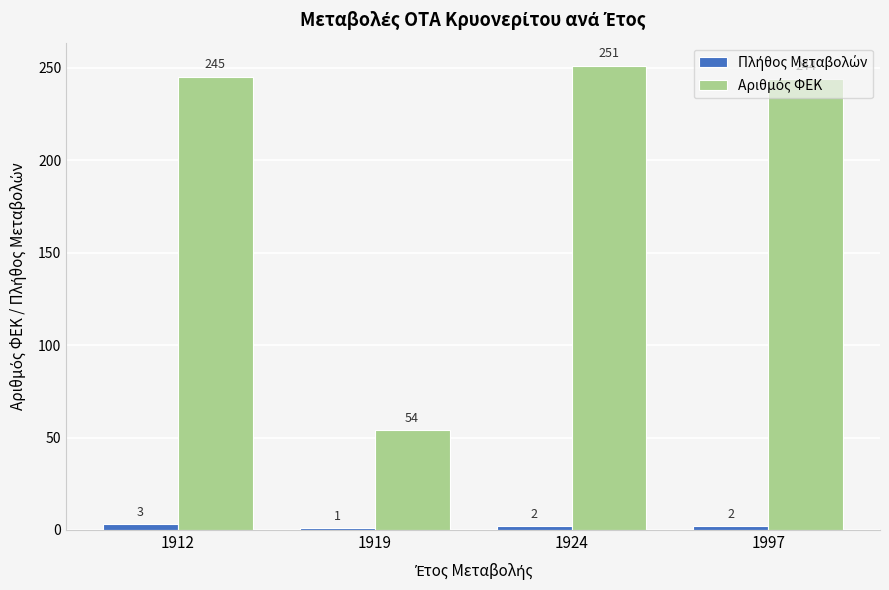

Which label corresponds to the smallest value in the chart?

1919